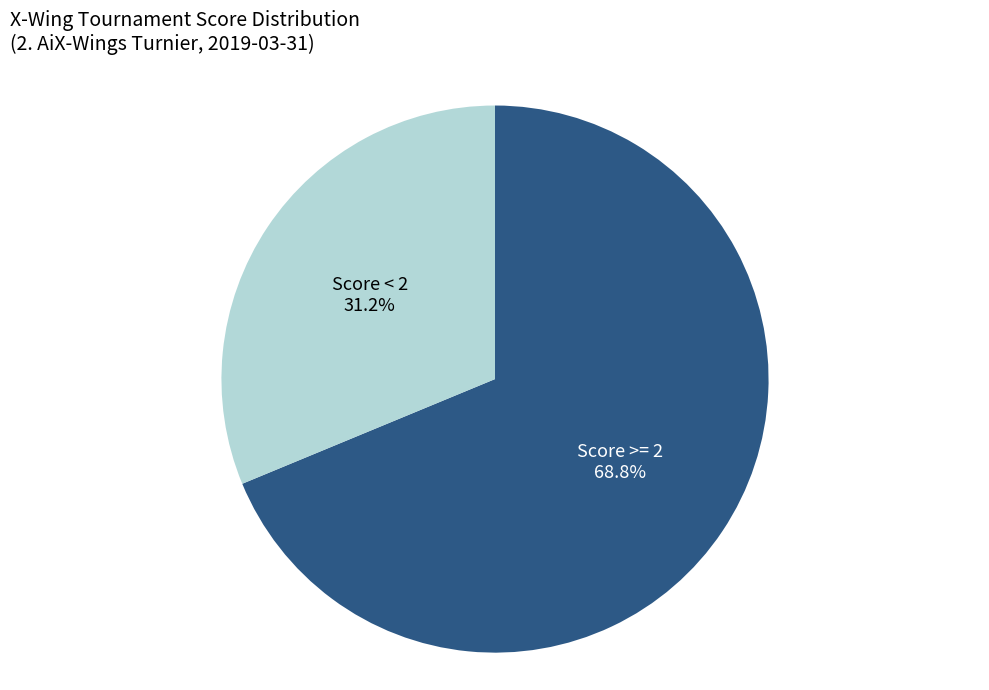

Is there a majority slice in this chart?

Yes